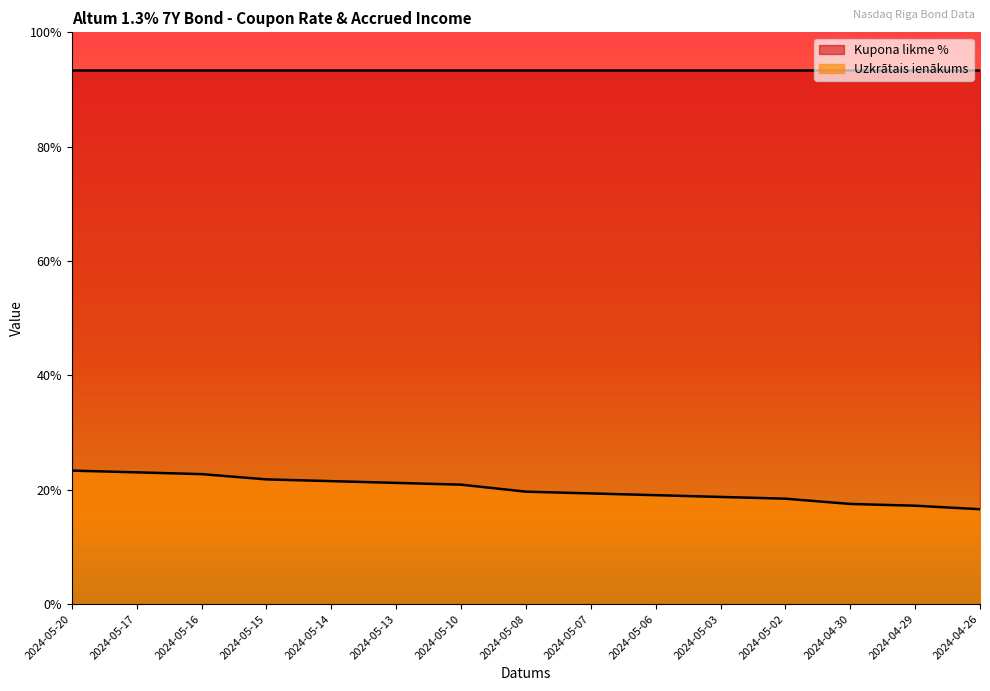

Reading left to right, extract all data points from this chart.

2024-05-20=0.3	2024-05-17=0.3	2024-05-16=0.3	2024-05-15=0.3	2024-05-14=0.3	2024-05-13=0.3	2024-05-10=0.3	2024-05-08=0.3	2024-05-07=0.3	2024-05-06=0.3	2024-05-03=0.3	2024-05-02=0.3	2024-04-30=0.3	2024-04-29=0.3	2024-04-26=0.2